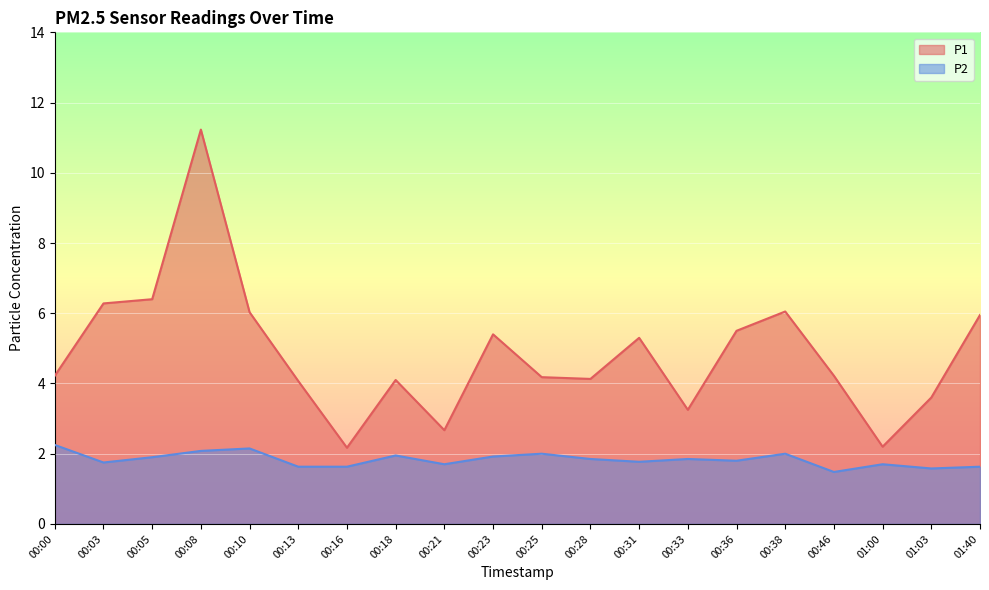

What is the smallest value displayed?

1.5